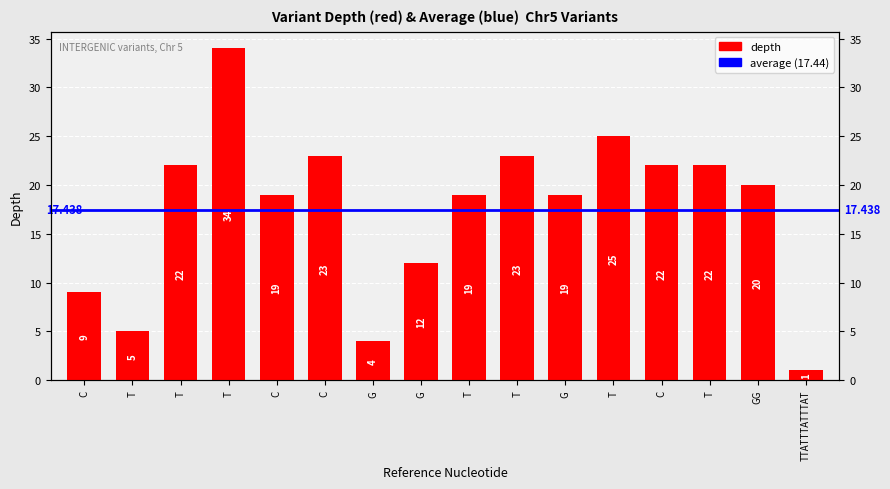

Reading left to right, transcribe all the data shown in this chart.

9	5	22	34	19	23	4	12	19	23	19	25	22	22	20	1